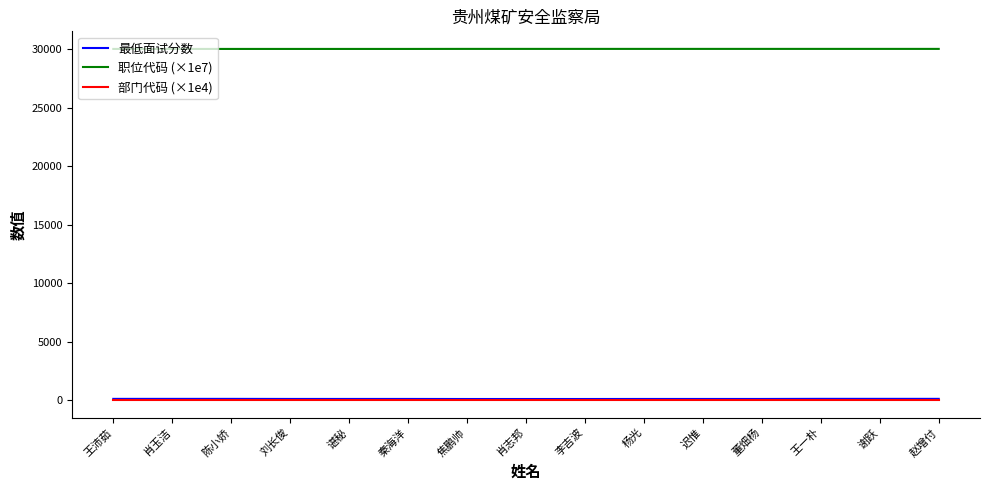

True or false: 部门代码 (×1e4) and 职位代码 (×1e7) intersect in this chart.

False